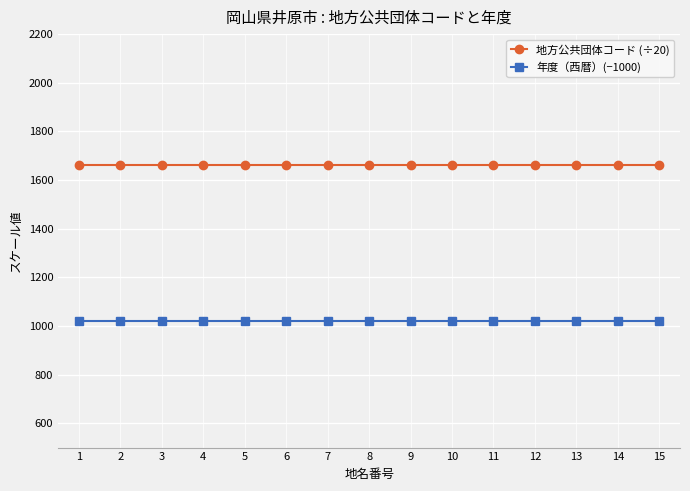

Does the chart have visible grid lines?

Yes